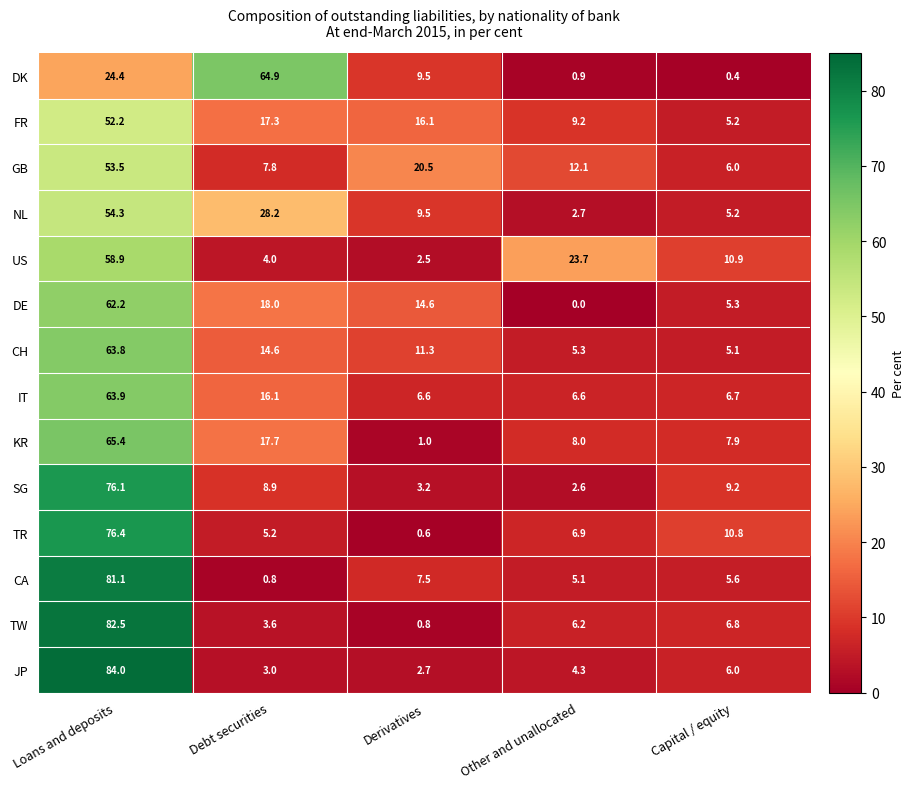

At how many categories does at least one series exceed 50?

2